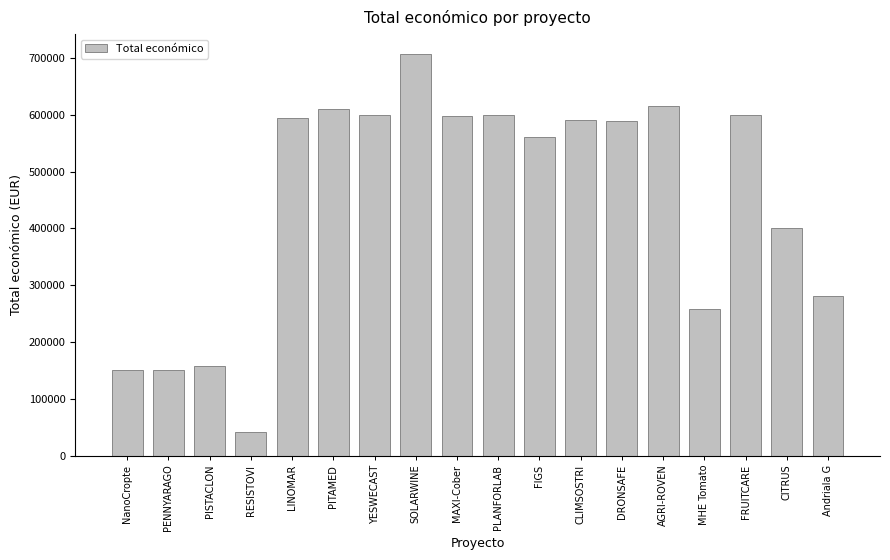

The chart shows a value of 121950 at CITRUS. True or false?

False